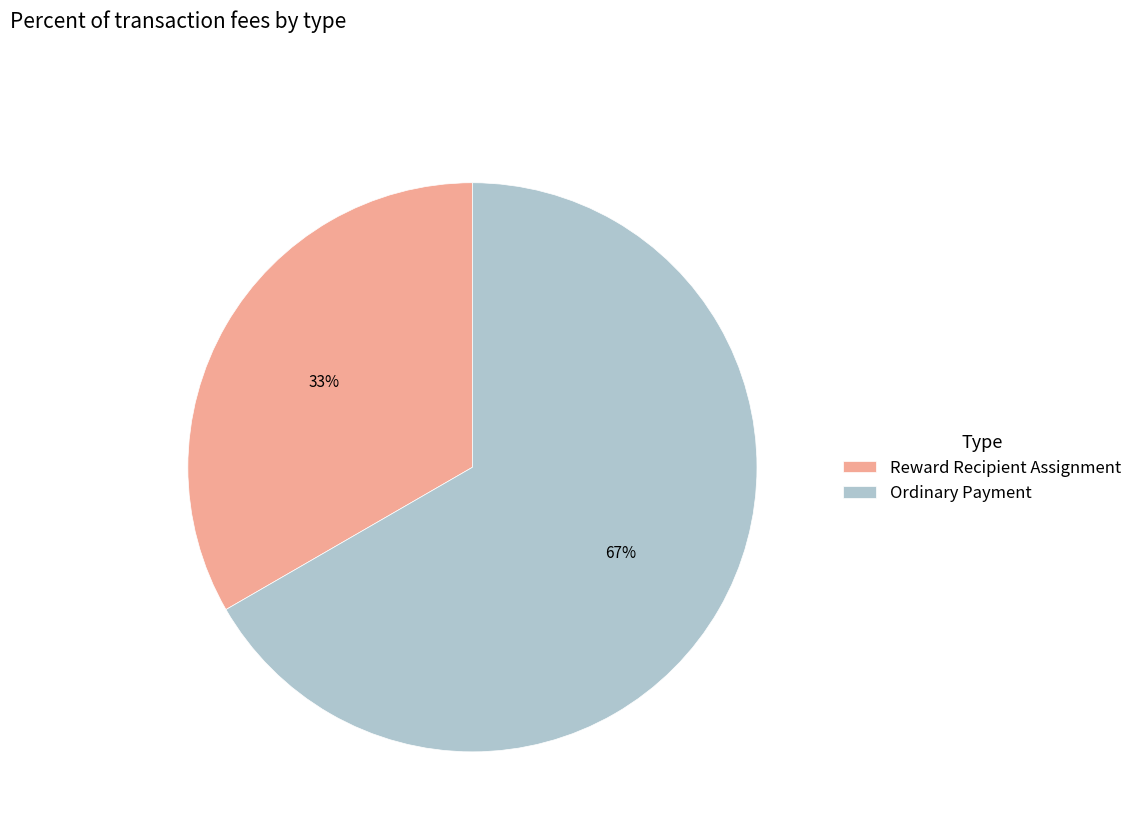

How many segments does this pie chart have?

2